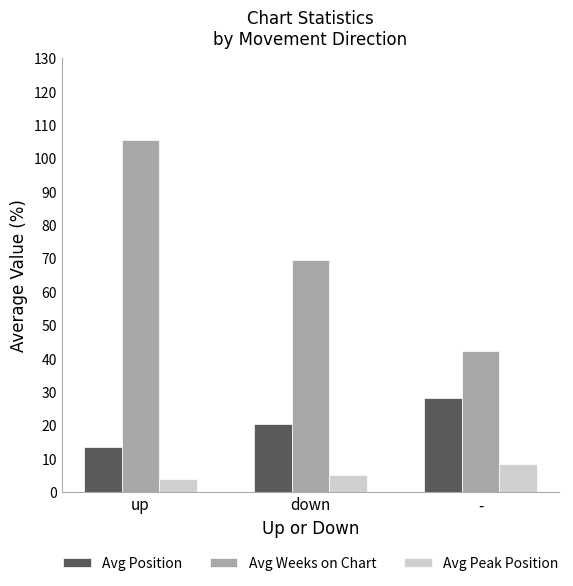

What is the sum of the Avg Peak Position values at - and down?

13.6